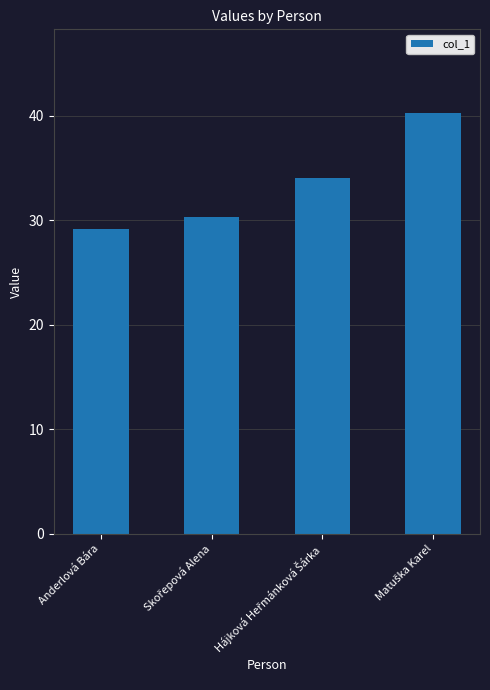

What is the maximum value shown in the chart?

40.2